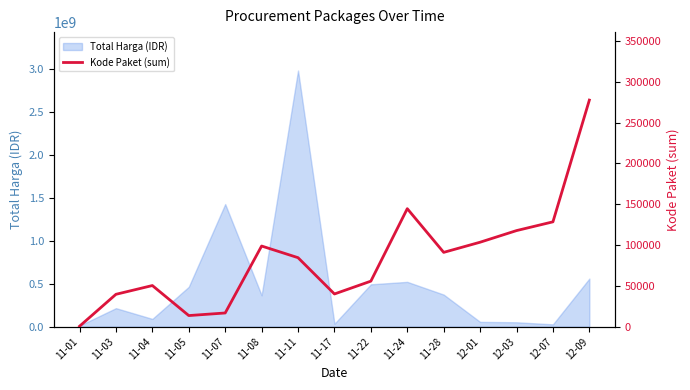

The value of Total Harga (IDR) at 11-22 is 493000000. True or false?

True